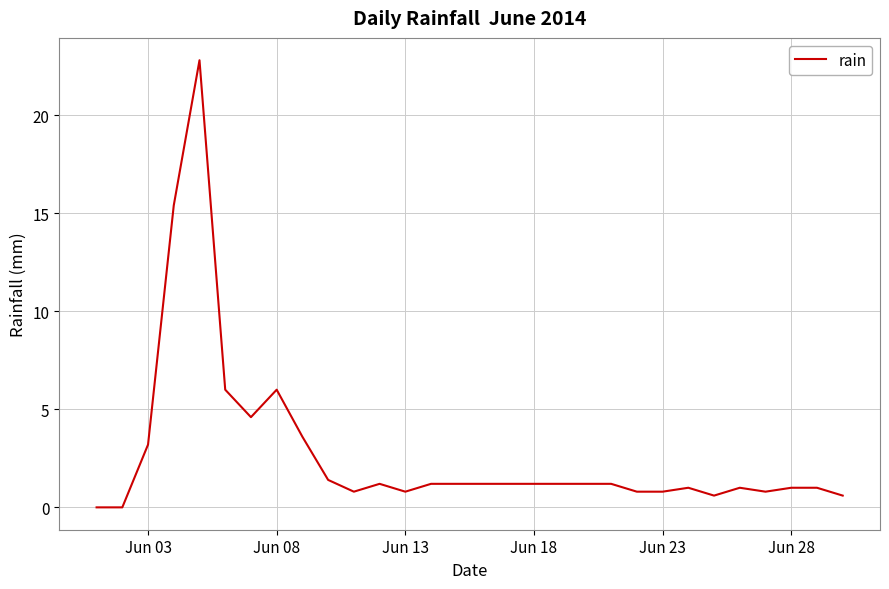

True or false: the data has more than 1 interior local peaks.

True